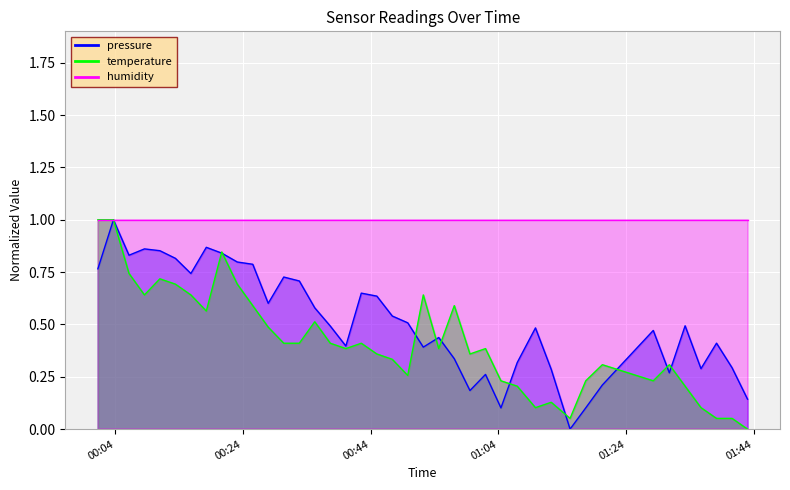

The temperature series shows 0.6 at 2023-07-31T00:25:33. True or false?

True